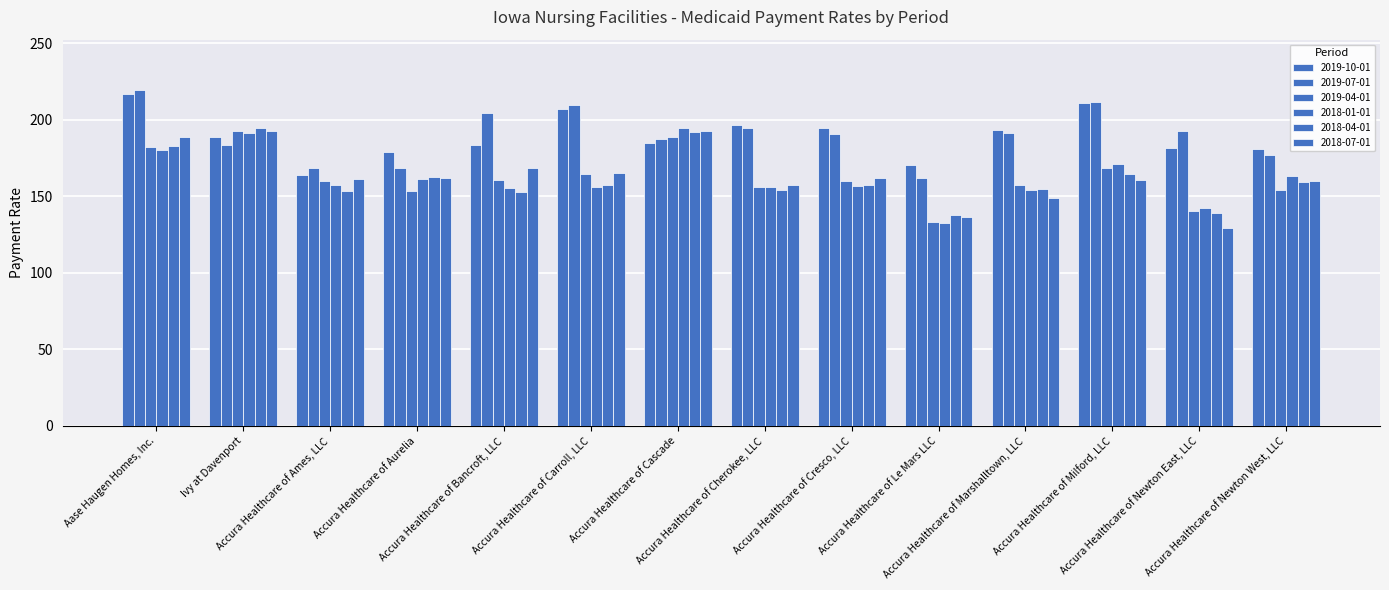

At which label is 2019-10-01 closest to 190?

Ivy at Davenport